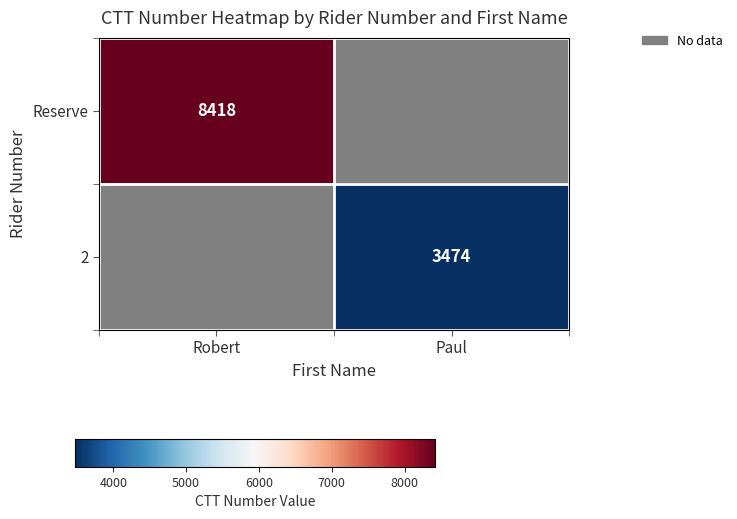

True or false: Reserve has a value of 5155 at Robert.

False